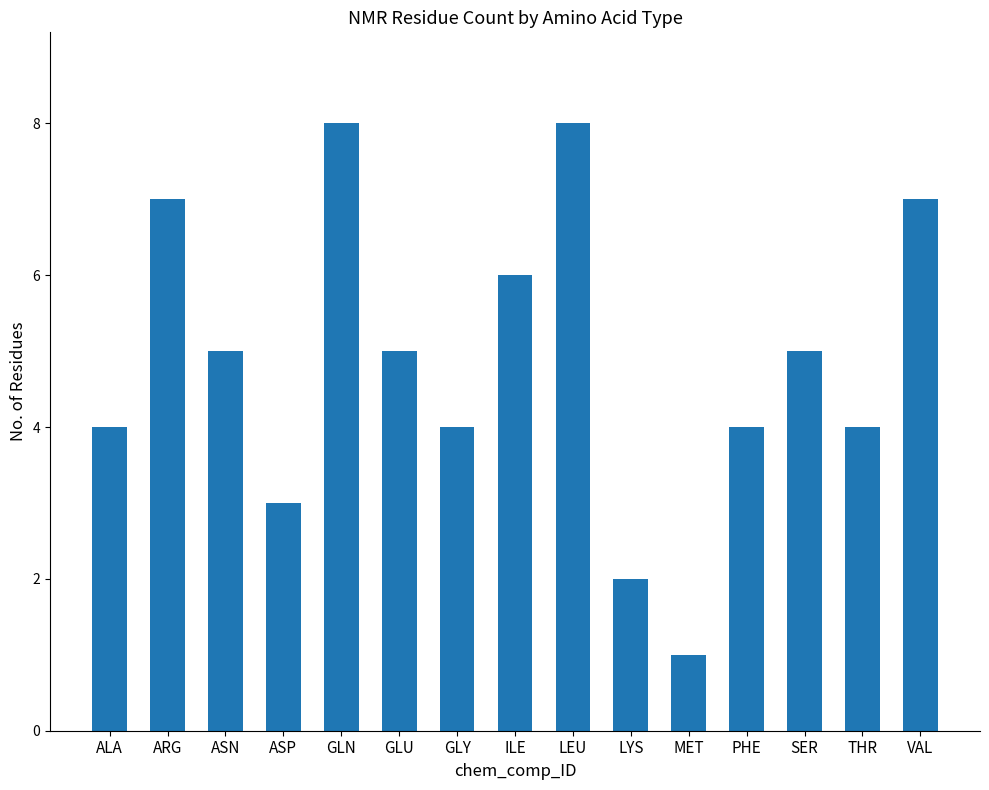

The value at PHE is 2. True or false?

False